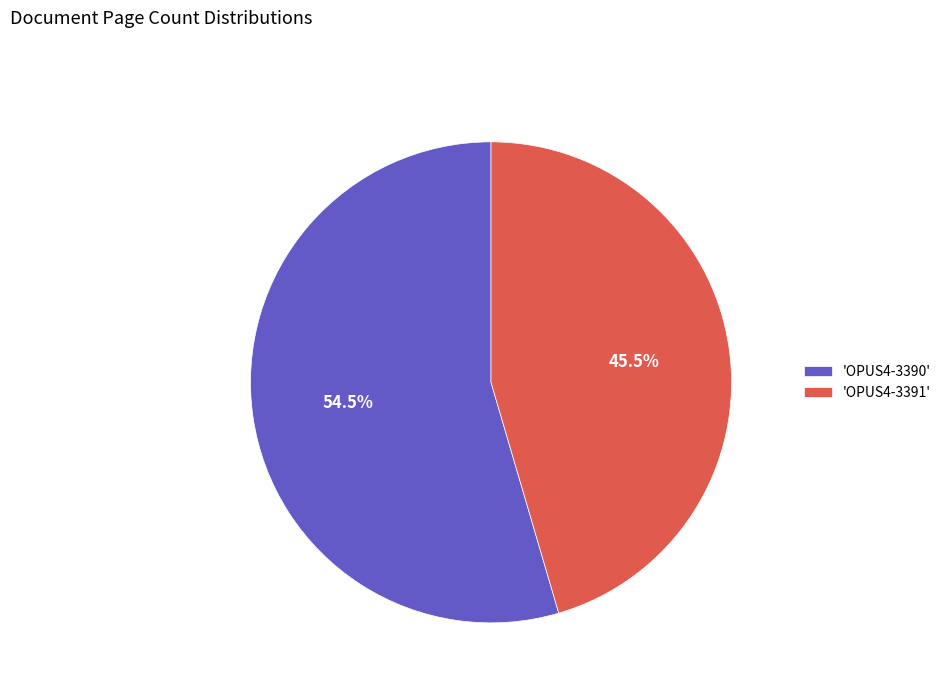

Combined, what portion of the pie is 'OPUS4-3390' and 'OPUS4-3391'?

100.0%